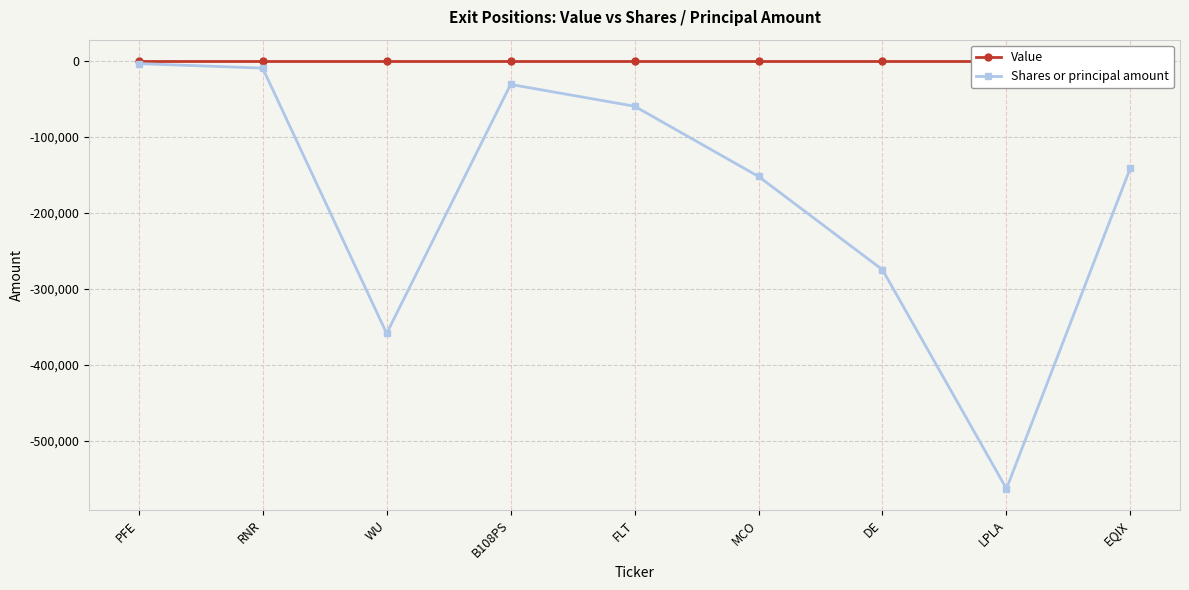

Which category has the lowest value in the Shares or principal amount series?

LPLA